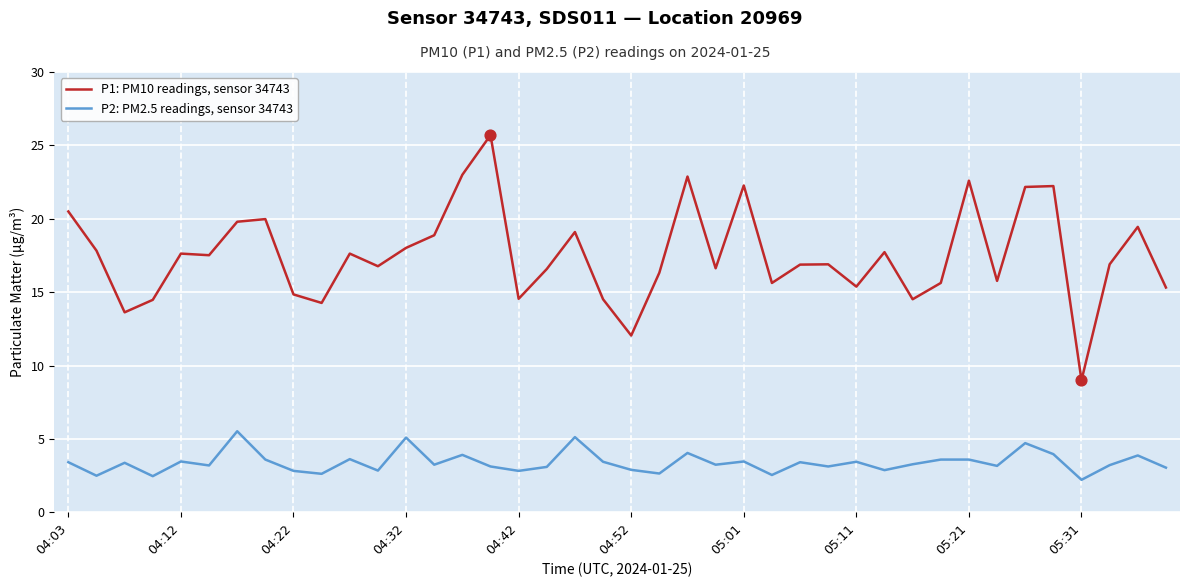

Which series has the widest spread of values?

P1: PM10 readings, sensor 34743